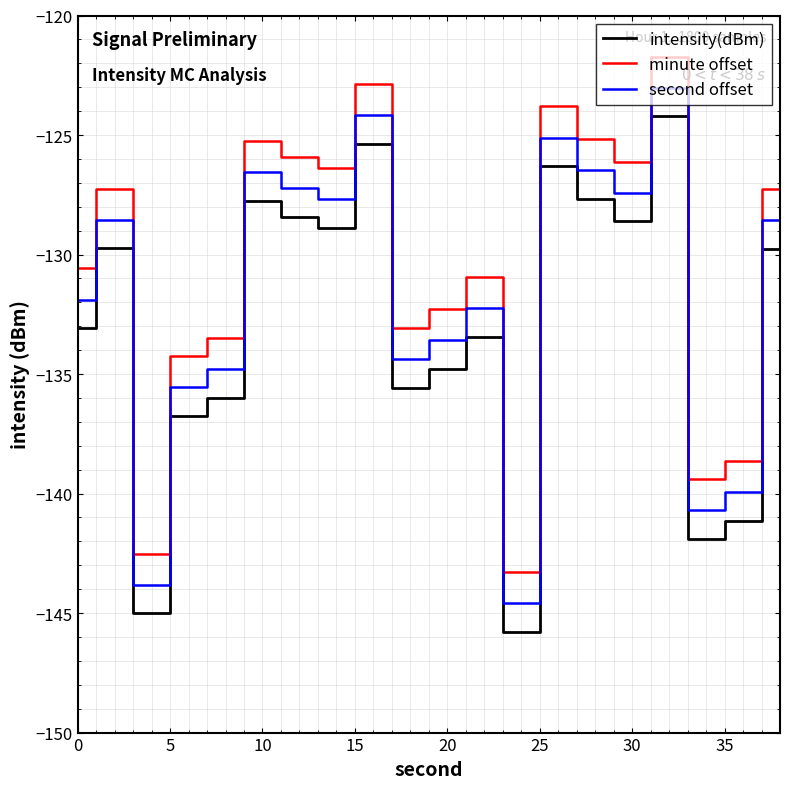

What is the maximum value for second offset?

-123.0